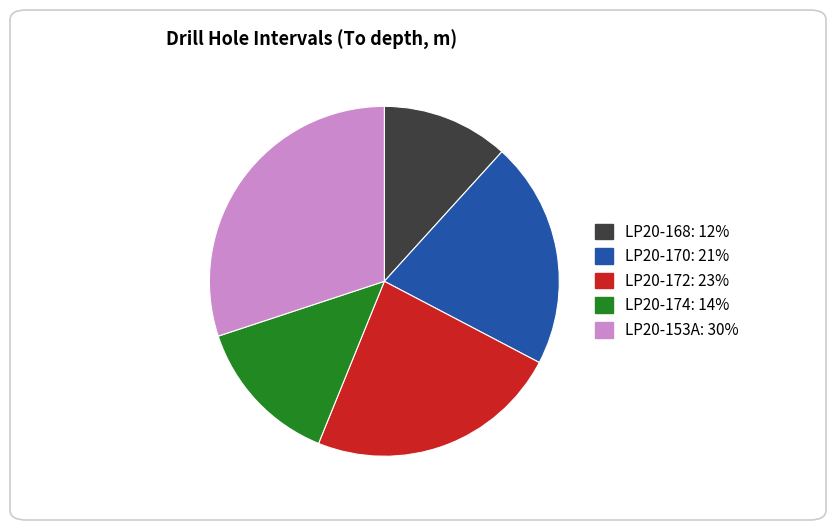

The LP20-172 slice represents 23% of the pie. True or false?

True